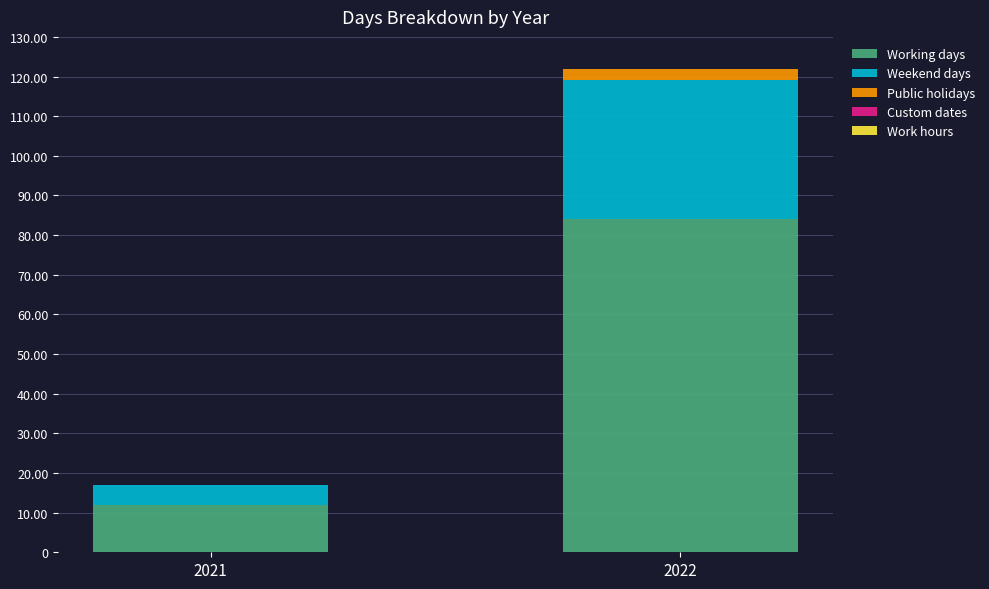

Count the number of categories in the chart.

2